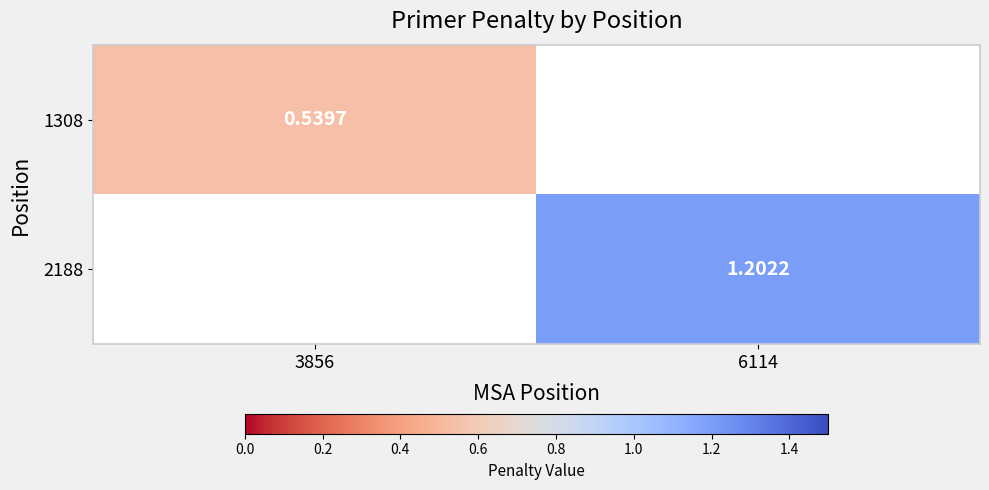

Is it true that 1308 equals 0.5 at 3856?

True